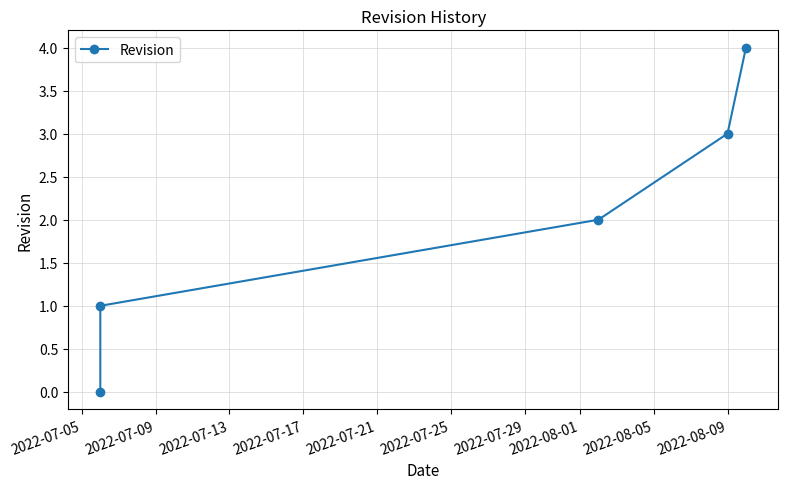

True or false: the data shows 0 at 2022-07-09.

False